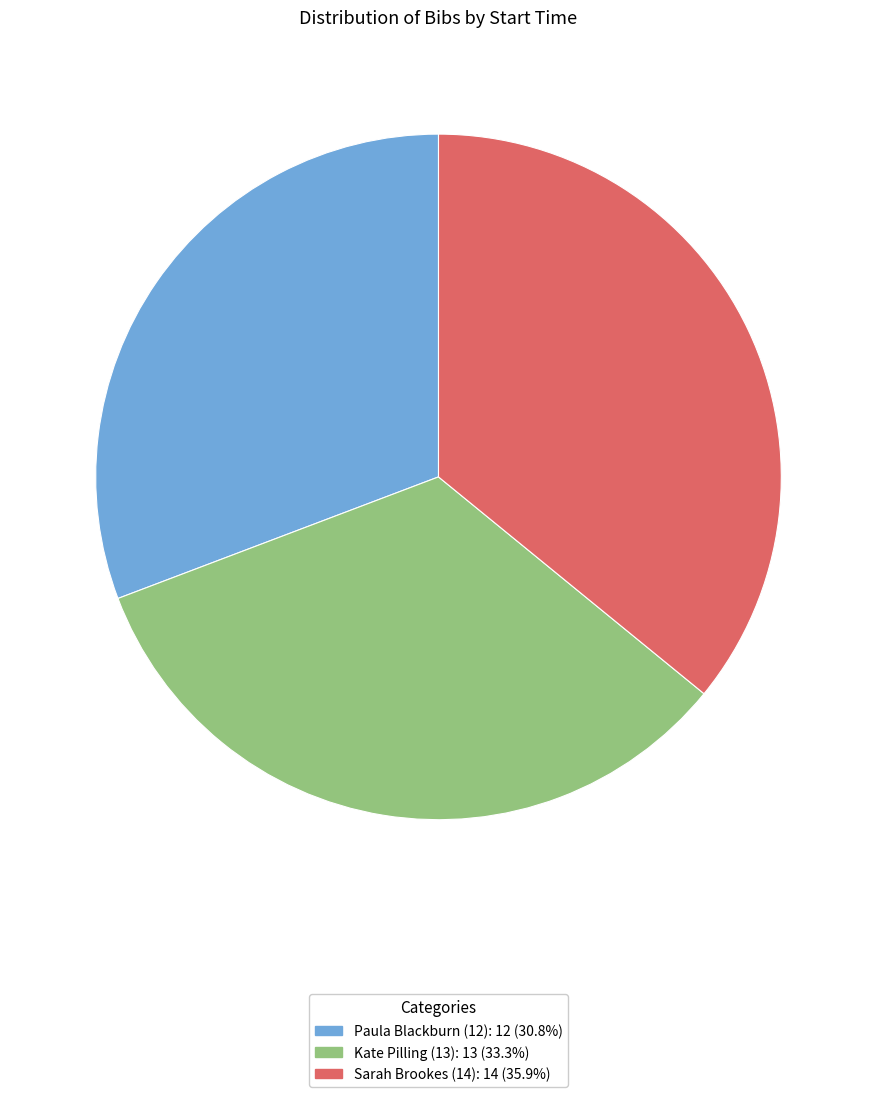

Is there any slice that represents more than half of the pie?

No